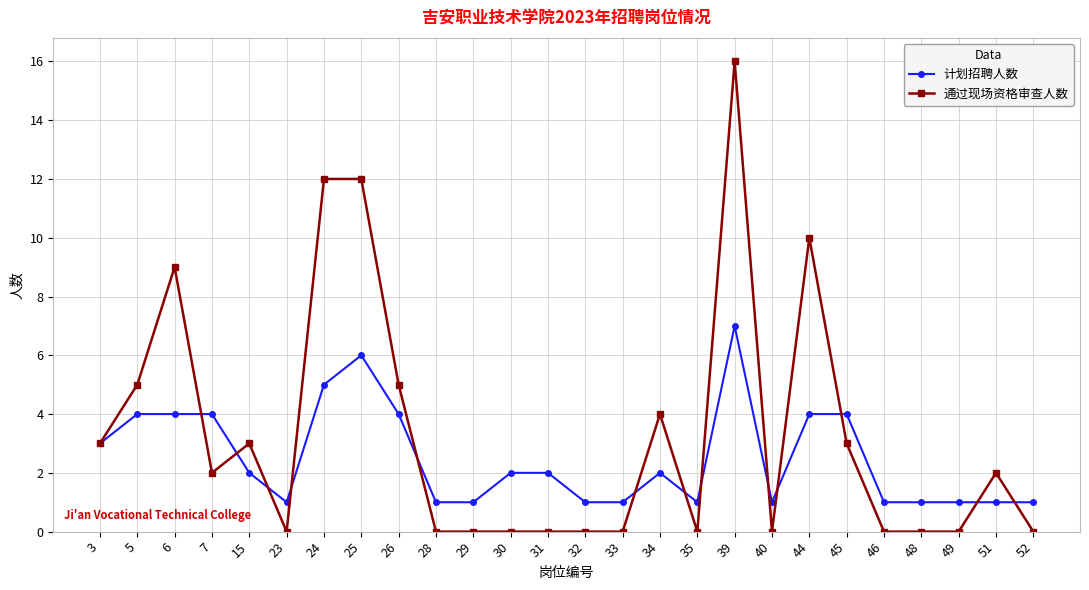

List the series in order of their overall mean, highest first.

通过现场资格审查人数, 计划招聘人数